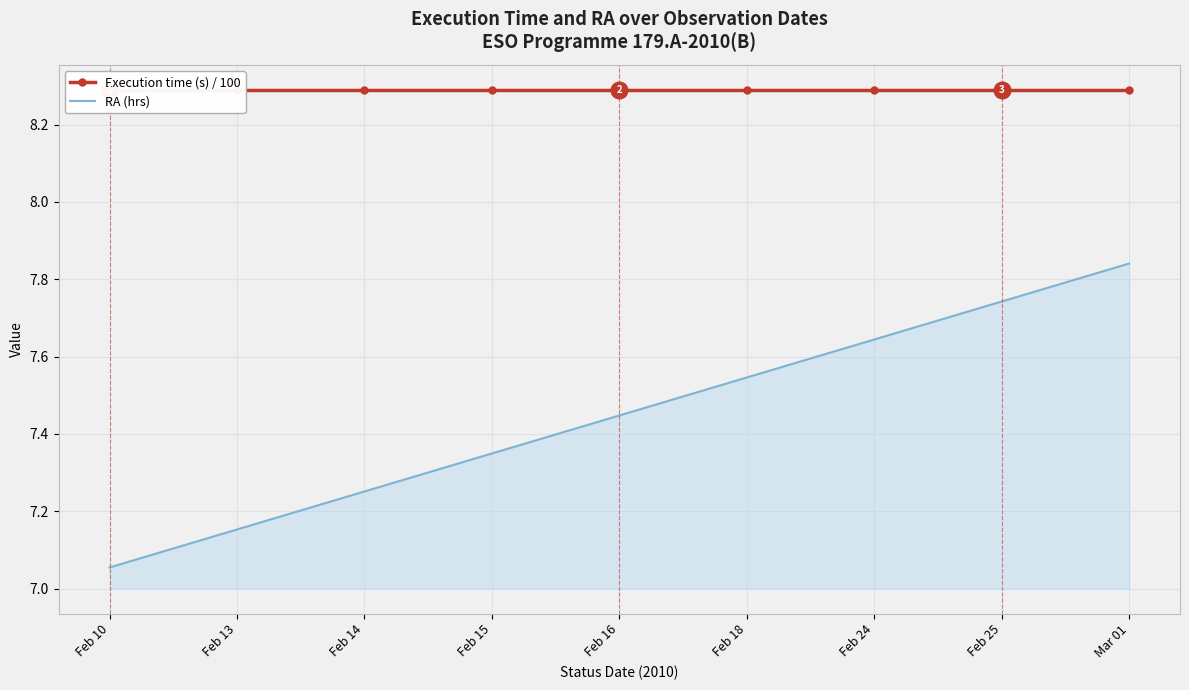

True or false: RA (hrs) has more than 1 interior local peaks.

False